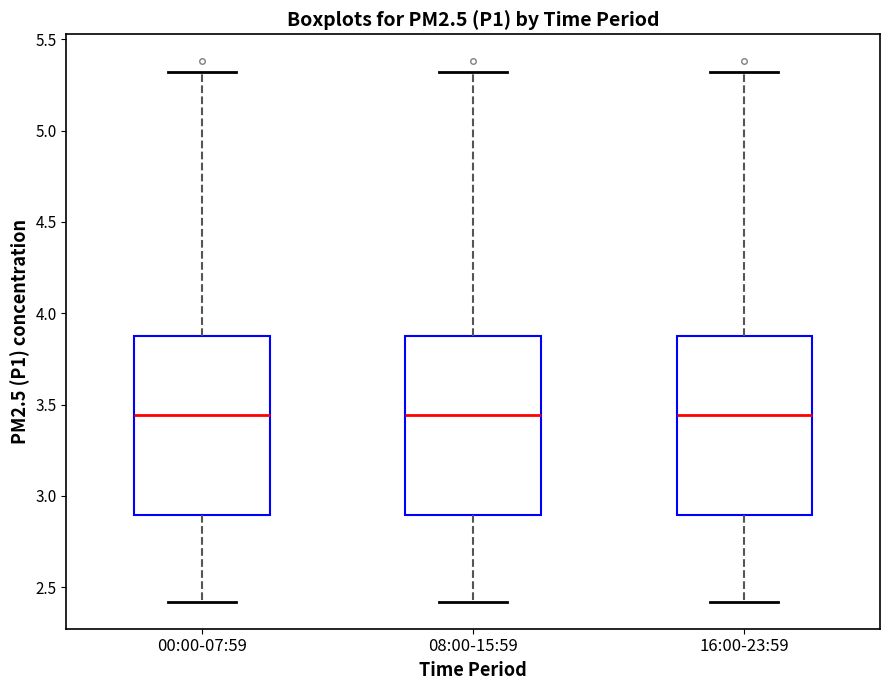

Reading left to right, transcribe this box plot: for each box, give where its median line is, the range the box spans, and where its two whiskers end, as read against the y-axis. The values are not printed on the chart, so give them approximately, as read against the axis.

00:00-07:59: median 3.45, box 2.90 to 3.90, whiskers 2.40 to 5.30
08:00-15:59: median 3.45, box 2.90 to 3.90, whiskers 2.40 to 5.30
16:00-23:59: median 3.45, box 2.90 to 3.90, whiskers 2.40 to 5.30